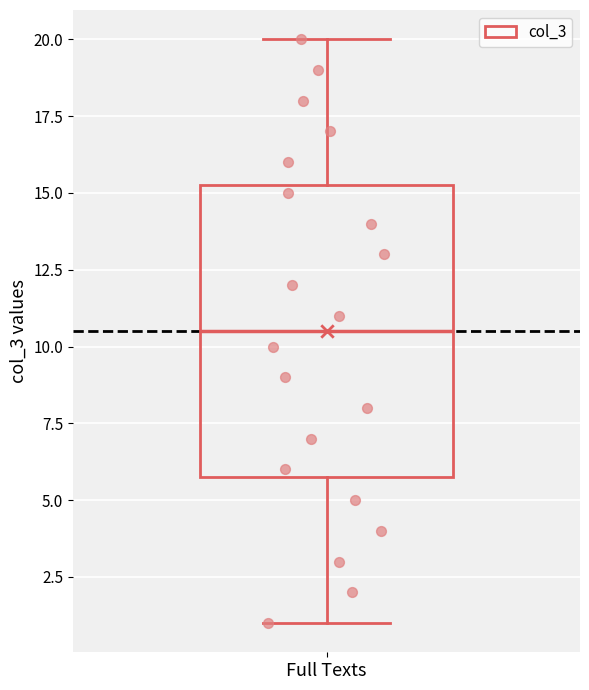

Where does the upper whisker of the box for Full Texts end on the y-axis? The values are not printed on the chart, so give them approximately, as read against the axis.

20.0